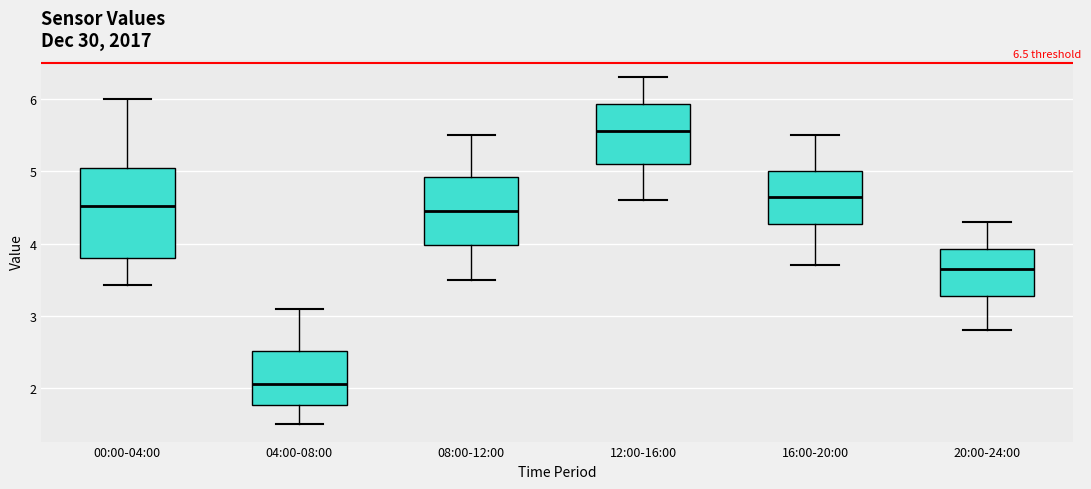

Reading left to right, transcribe this box plot: for each box, give where its median line is, the range the box spans, and where its two whiskers end, as read against the y-axis. The values are not printed on the chart, so give them approximately, as read against the axis.

00:00-04:00: median 4.5, box 3.8 to 5.0, whiskers 3.4 to 6.0
04:00-08:00: median 2.1, box 1.8 to 2.5, whiskers 1.5 to 3.1
08:00-12:00: median 4.5, box 4.0 to 4.9, whiskers 3.5 to 5.5
12:00-16:00: median 5.6, box 5.1 to 5.9, whiskers 4.6 to 6.3
16:00-20:00: median 4.7, box 4.3 to 5.0, whiskers 3.7 to 5.5
20:00-24:00: median 3.7, box 3.3 to 3.9, whiskers 2.8 to 4.3